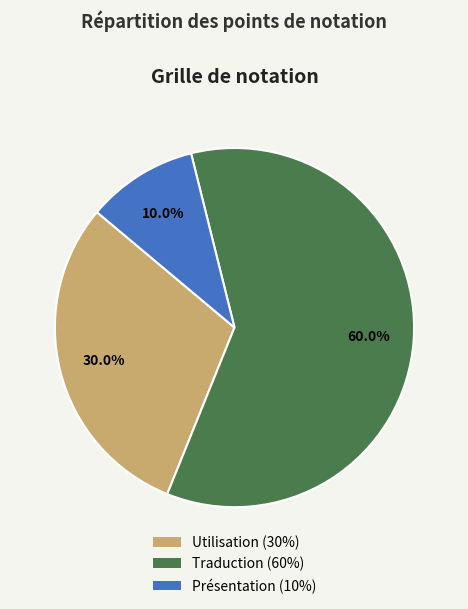

To the nearest percent, what is the difference between the largest and smallest slice percentages?

50%